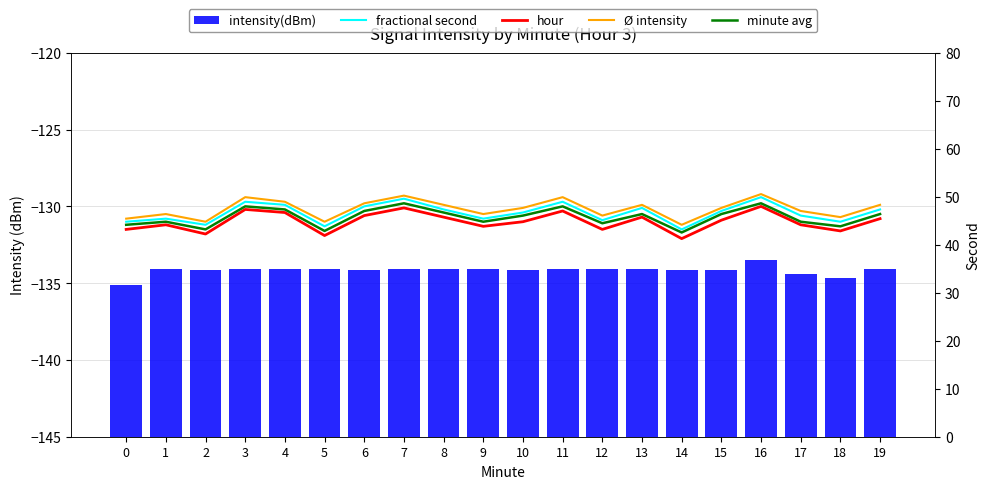

True or false: minute avg has a value of -131.1 at 12.

True